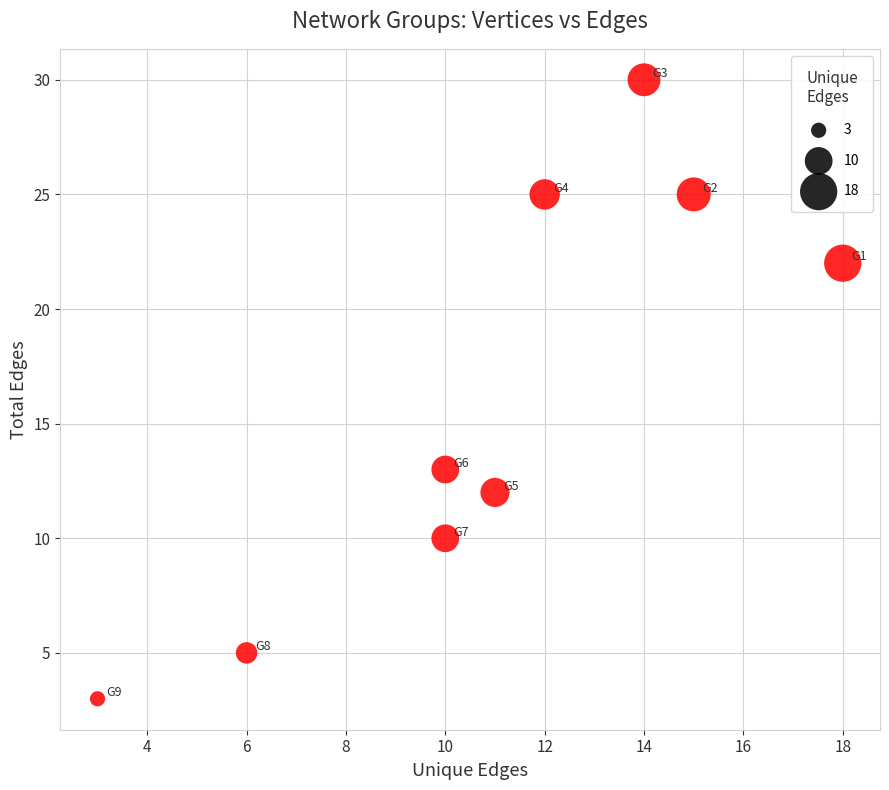

What Y value in the scatter plot is closest to 16?

13